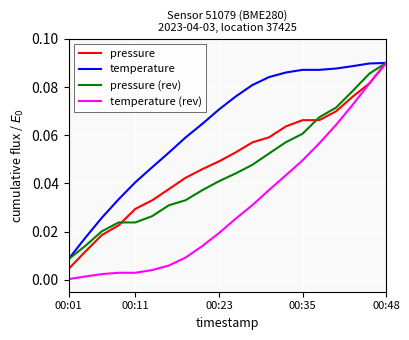

How many lines are shown in the chart?

4